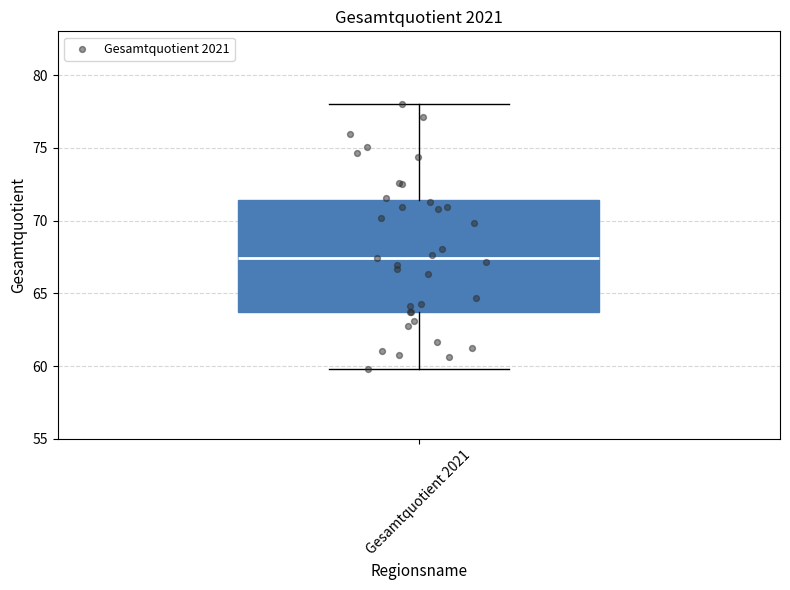

Transcribe this box plot: give where the median line is, the range the box spans, and where the two whiskers end, as read against the y-axis. The values are not printed on the chart, so give them approximately, as read against the axis.

median 67.5, box 63.5 to 71.5, whiskers 60.0 to 78.0